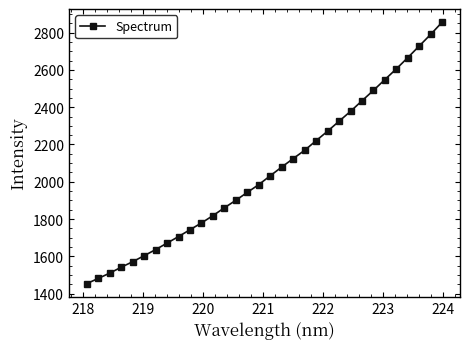

What is the average value?

2060.1